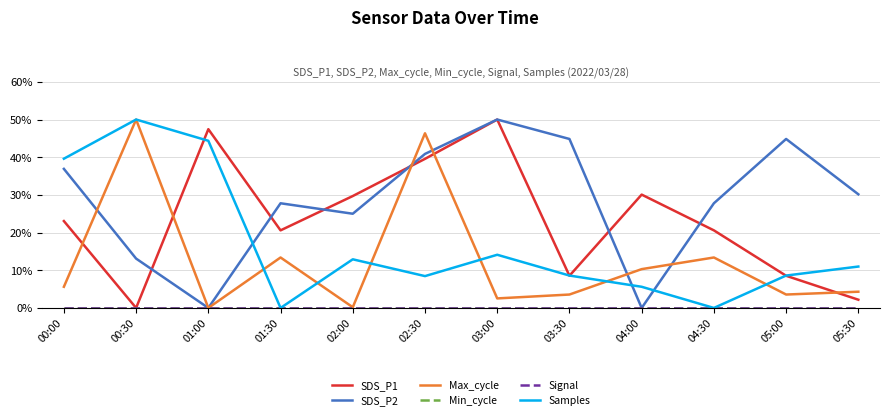

What is the greatest value displayed?

50.0